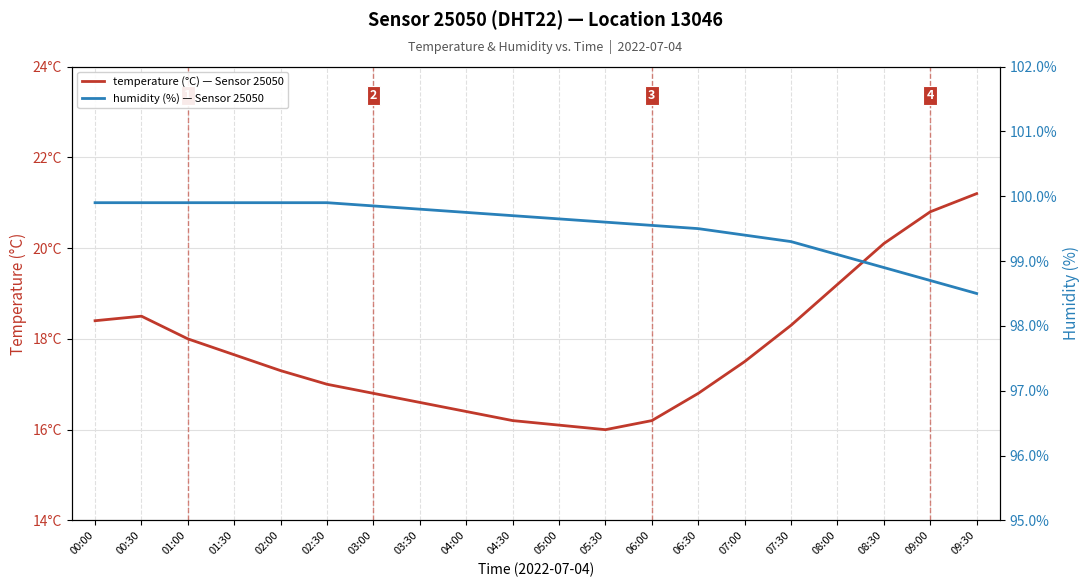

What is the difference between the maximum and second lowest values in the temperature (°C) — Sensor 25050, DHT22, Location 13046 series?

5.1